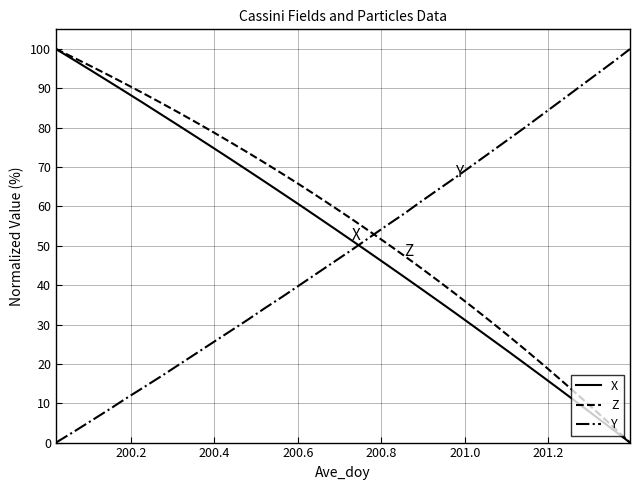

What is the greatest value displayed?

100.0